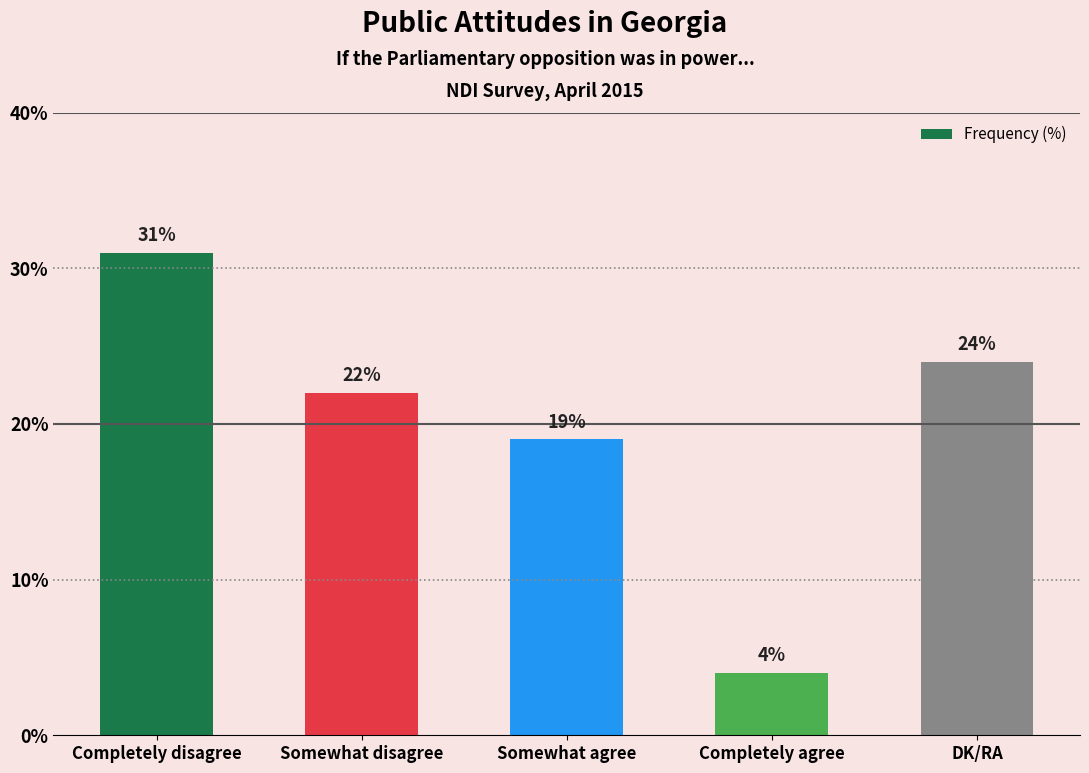

What is the smallest value displayed?

4